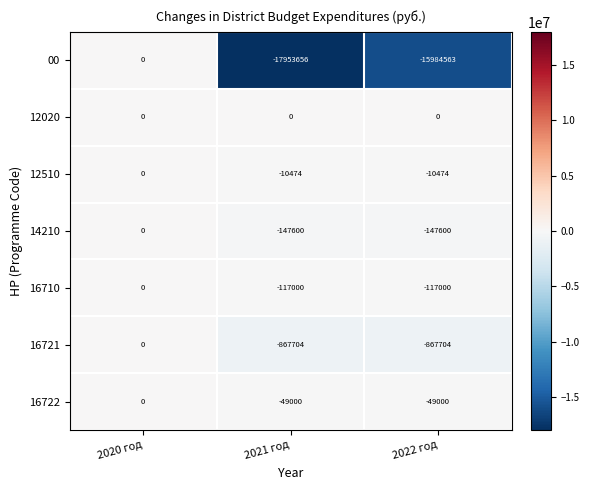

Reading left to right, transcribe all the data shown in this chart.

00: 2020 год=0	2021 год=-17953656	2022 год=-15984563
12020: 2020 год=0	2021 год=0	2022 год=0
12510: 2020 год=0	2021 год=-10474	2022 год=-10474
14210: 2020 год=0	2021 год=-147600	2022 год=-147600
16710: 2020 год=0	2021 год=-117000	2022 год=-117000
16721: 2020 год=0	2021 год=-867704	2022 год=-867704
16722: 2020 год=0	2021 год=-49000	2022 год=-49000